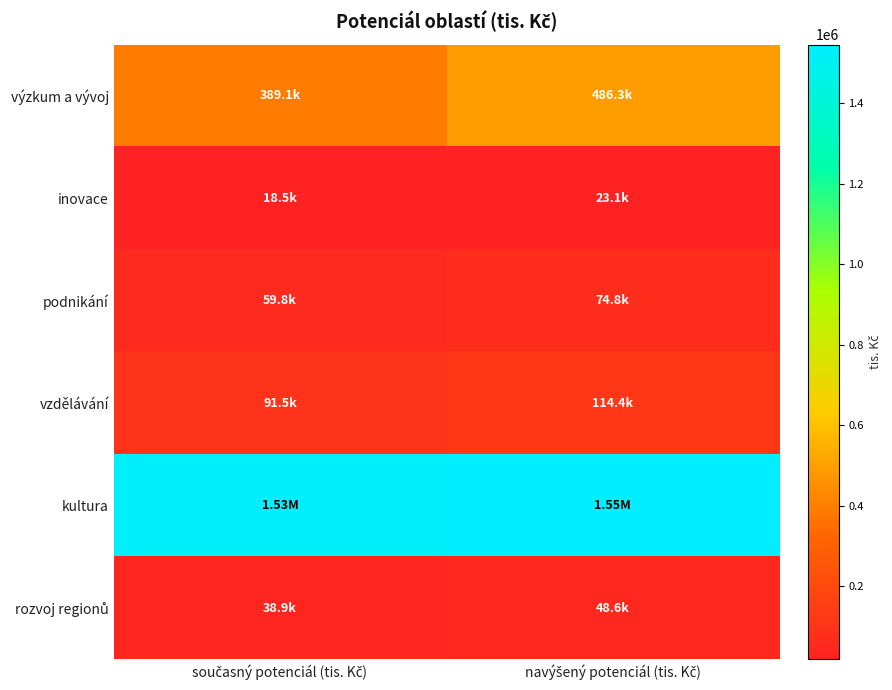

At which category is the sum across all series the highest?

navýšený potenciál (tis. Kč)